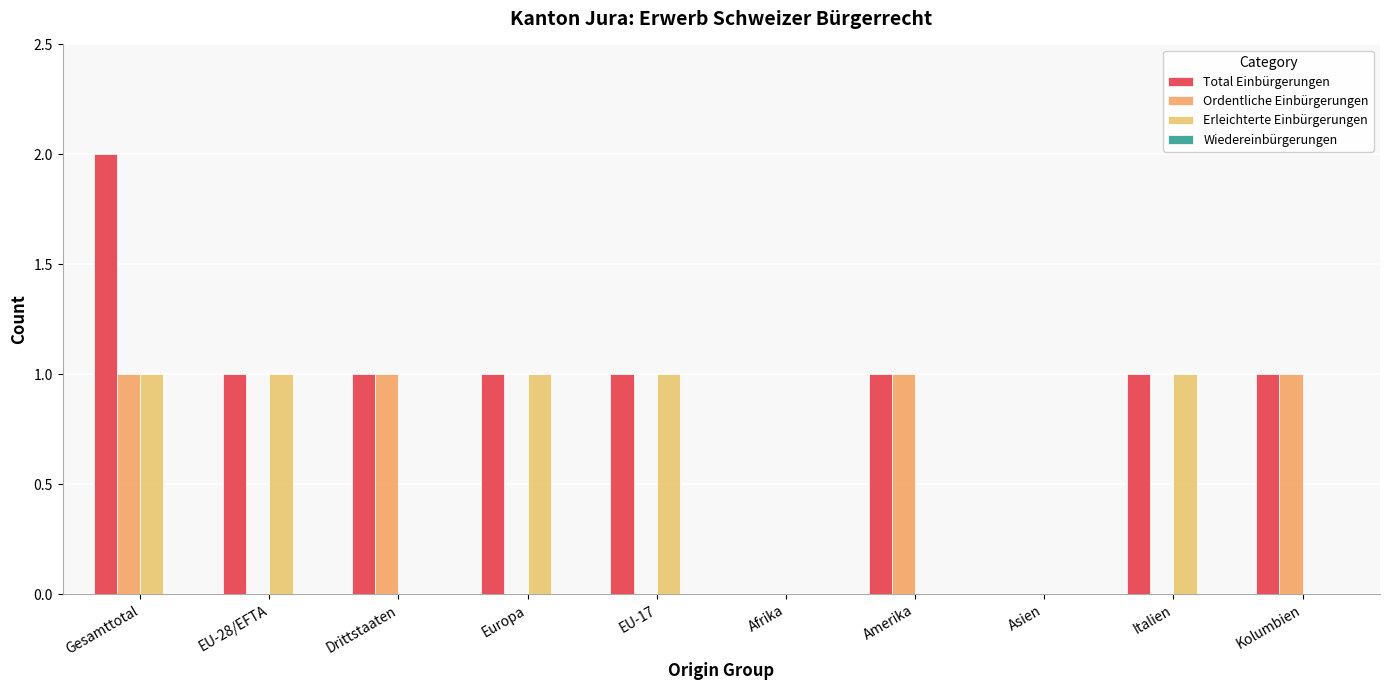

Reading left to right, transcribe all the data shown in this chart.

Total Einbürgerungen: Gesamttotal=2	EU-28/EFTA=1	Drittstaaten=1	Europa=1	EU-17=1	Afrika=0	Amerika=1	Asien=0	Italien=1	Kolumbien=1
Ordentliche Einbürgerungen: Gesamttotal=1	EU-28/EFTA=0	Drittstaaten=1	Europa=0	EU-17=0	Afrika=0	Amerika=1	Asien=0	Italien=0	Kolumbien=1
Erleichterte Einbürgerungen: Gesamttotal=1	EU-28/EFTA=1	Drittstaaten=0	Europa=1	EU-17=1	Afrika=0	Amerika=0	Asien=0	Italien=1	Kolumbien=0
Wiedereinbürgerungen: Gesamttotal=0	EU-28/EFTA=0	Drittstaaten=0	Europa=0	EU-17=0	Afrika=0	Amerika=0	Asien=0	Italien=0	Kolumbien=0